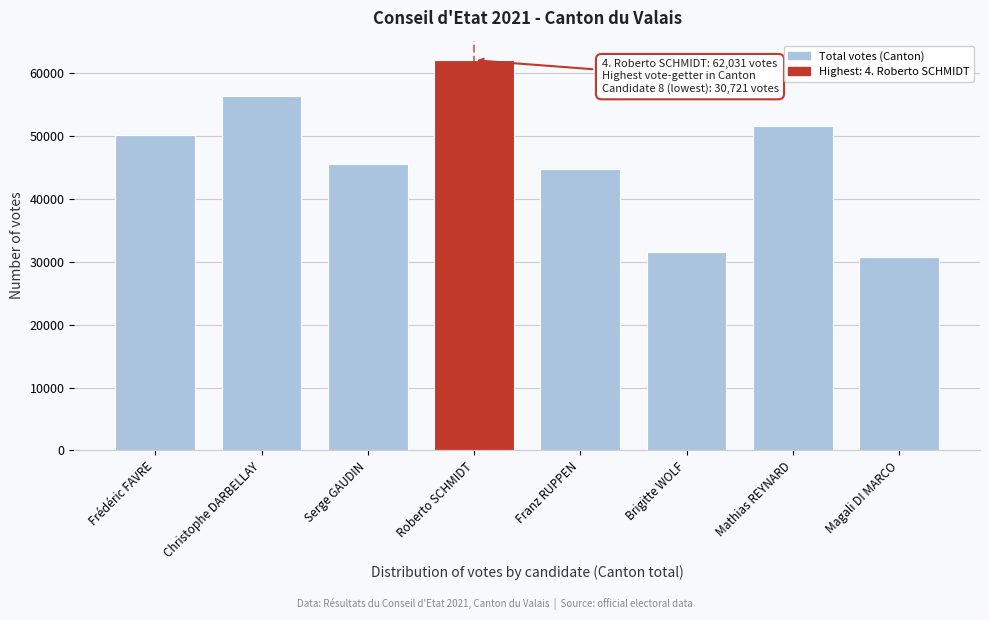

Reading left to right, list all the values displayed in this chart.

Frédéric FAVRE=50199	Christophe DARBELLAY=56331	Serge GAUDIN=45452	Roberto SCHMIDT=62031	Franz RUPPEN=44734	Brigitte WOLF=31567	Mathias REYNARD=51539	Magali DI MARCO=30721